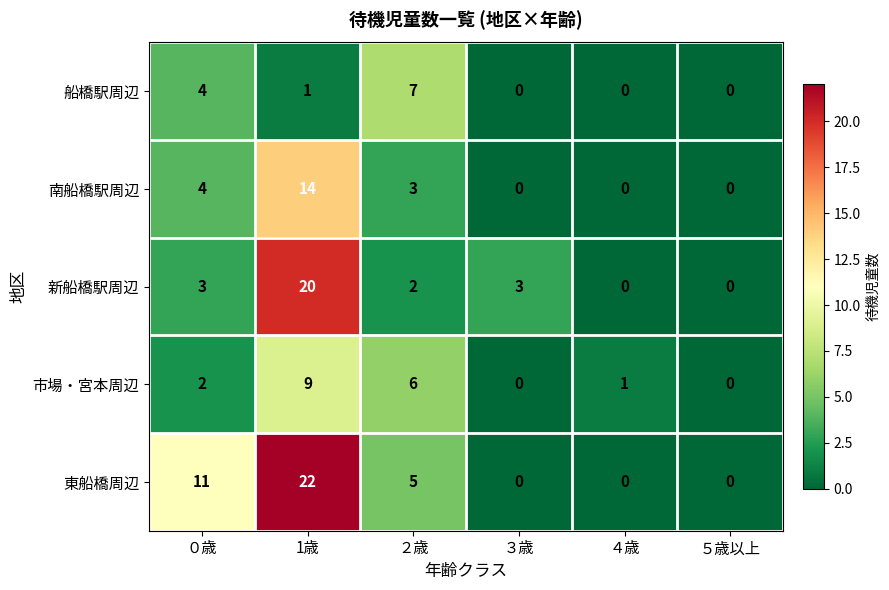

Where is 船橋駅周辺 nearest to the value 3?

０歳